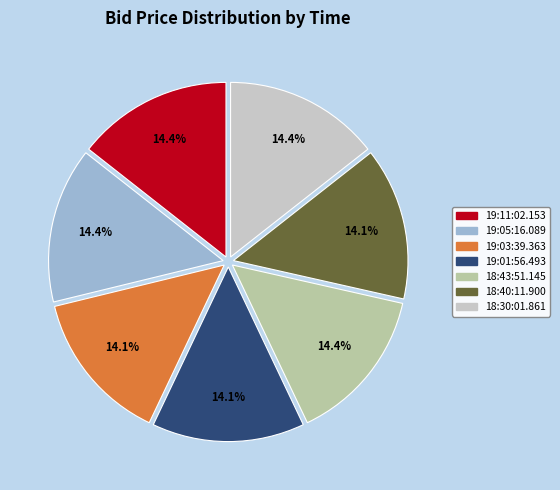

To the nearest percent, what is the average slice percentage?

14%